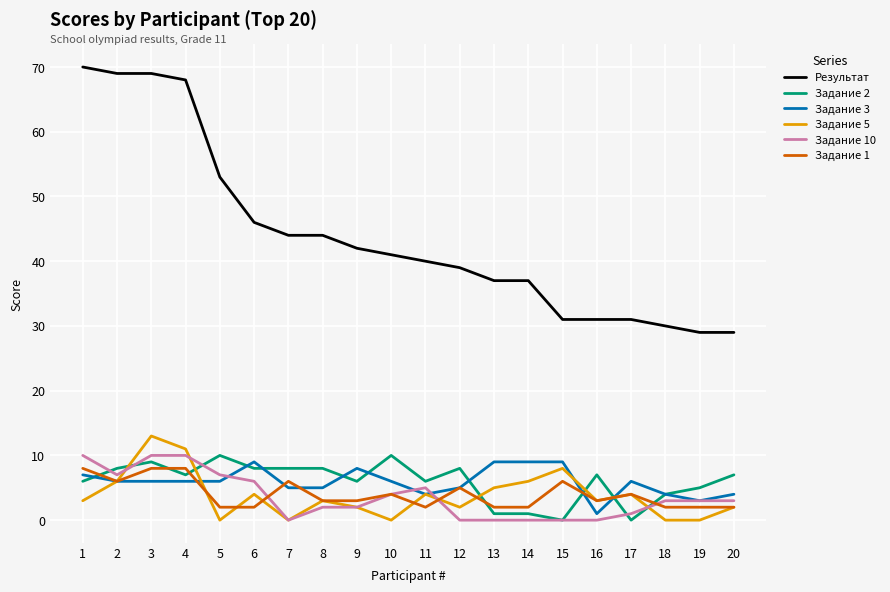

At which category does the chart reach its peak across all series?

1